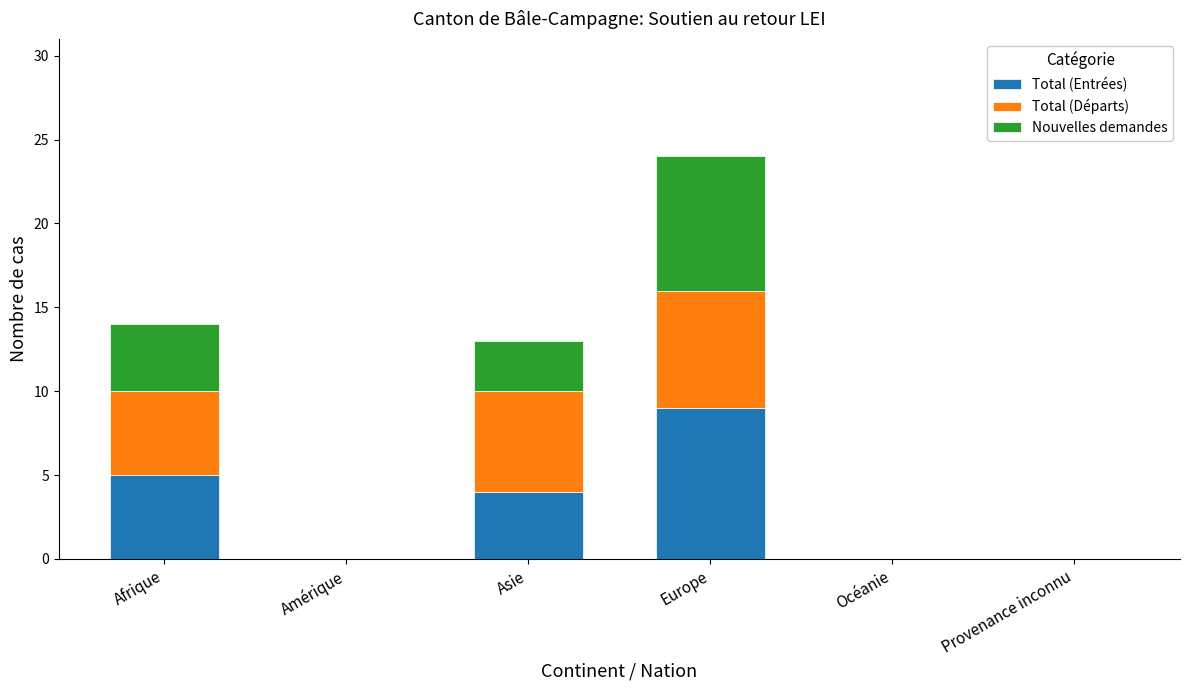

At which label does Total (Entrées) reach its peak?

Europe